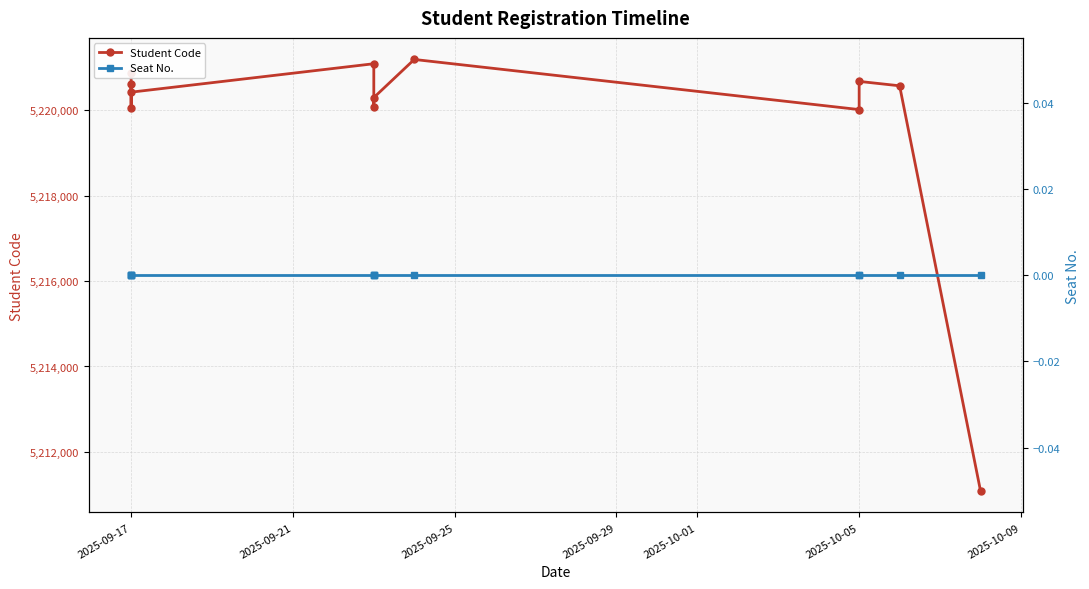

Where does the Student Code series first go above 5220575?

2025-09-17